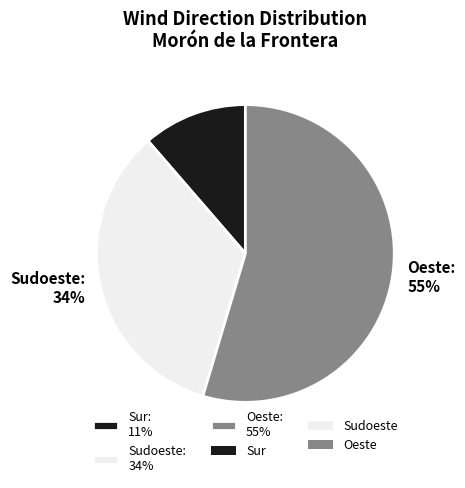

To the nearest percent, what portion does Sur: 11% represent?

11%